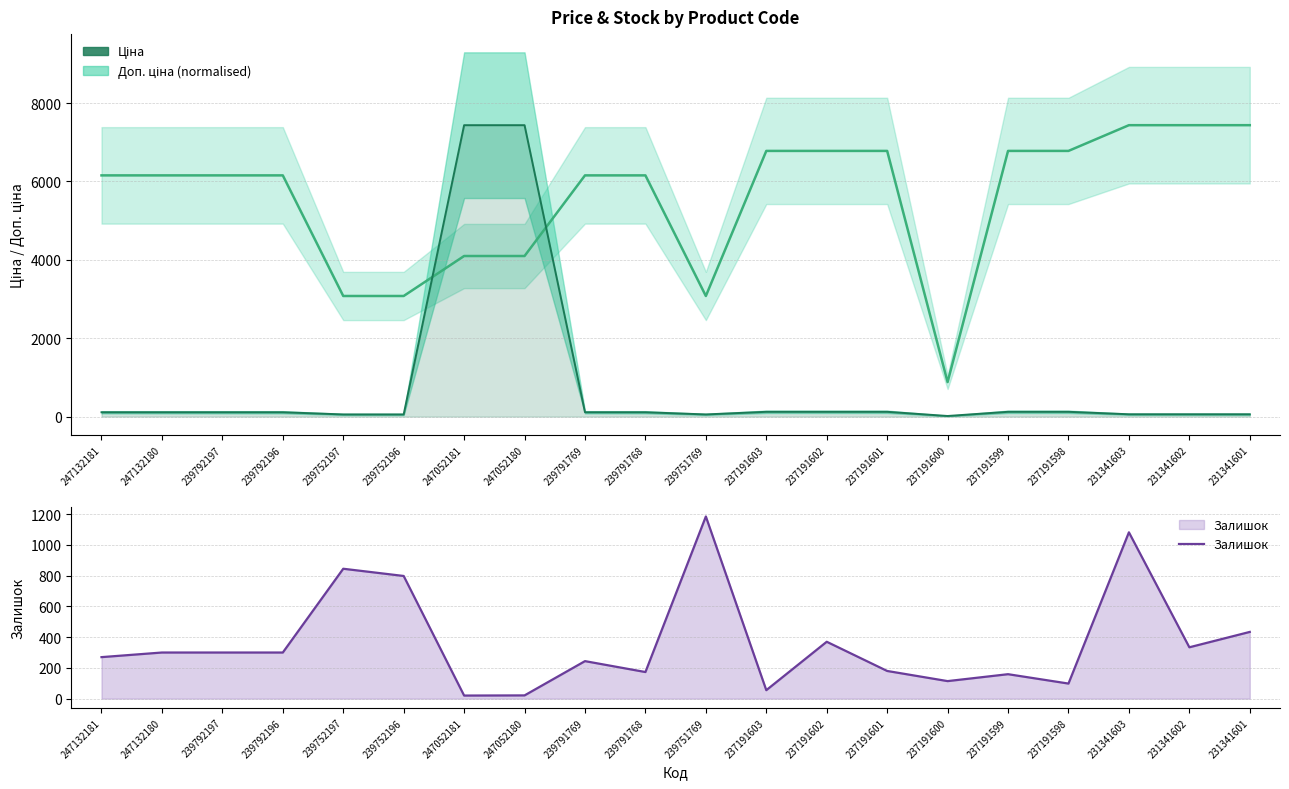

What are all the series names shown in the legend?

Доп. ціна (normalised), Ціна, Залишок